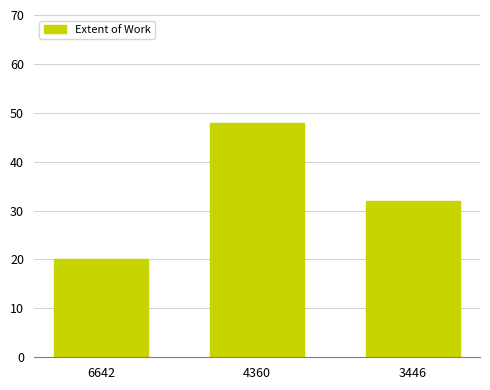

What is the value of the 2nd bar from the left?

48